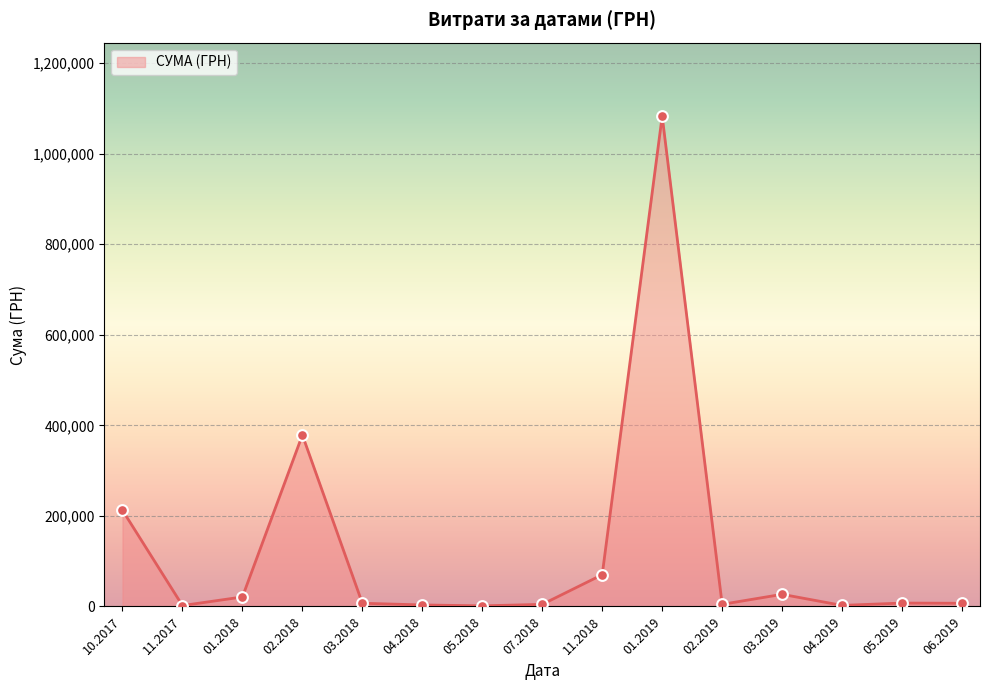

What is the ratio of the value at 11.2018 to the value at 10.2017?

0.3